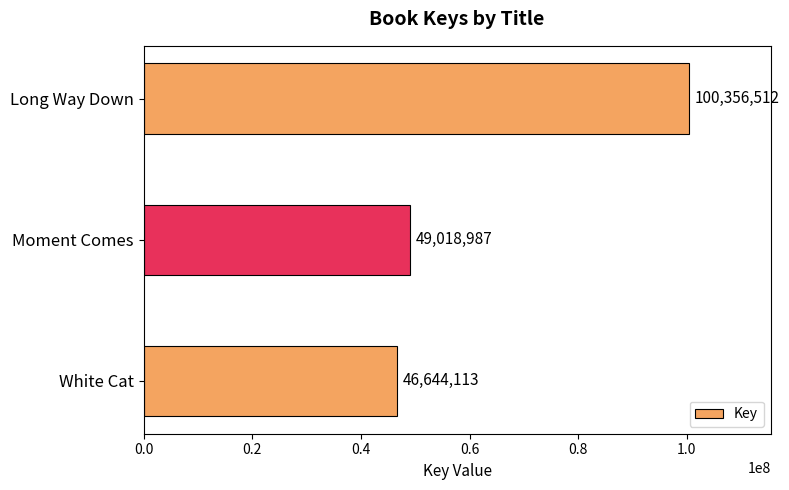

True or false: the data shows 54767792 at Long Way Down.

False